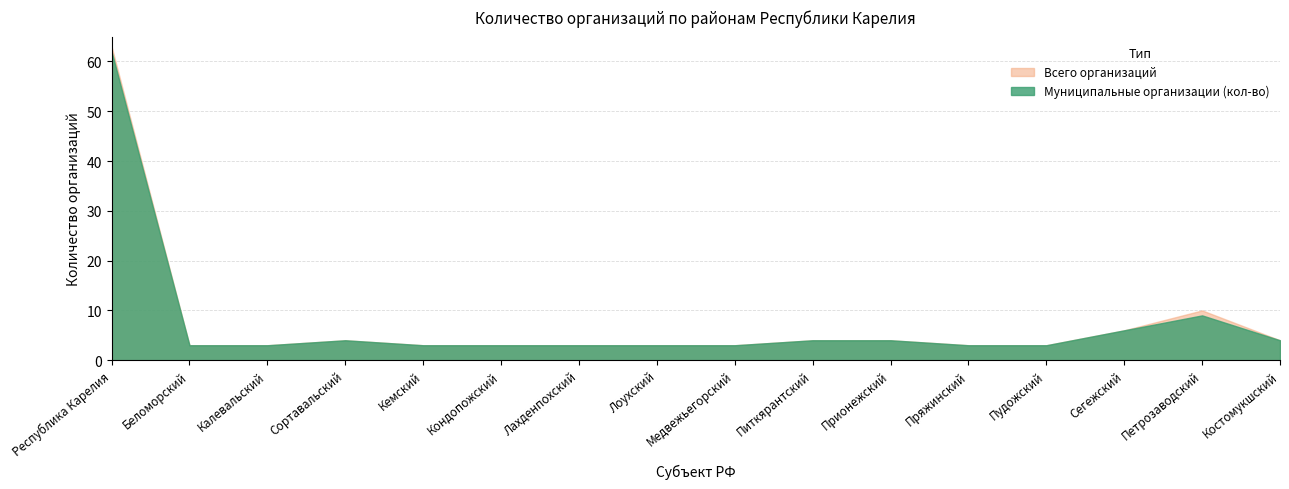

What is the lowest value of the Всего организаций series?

3